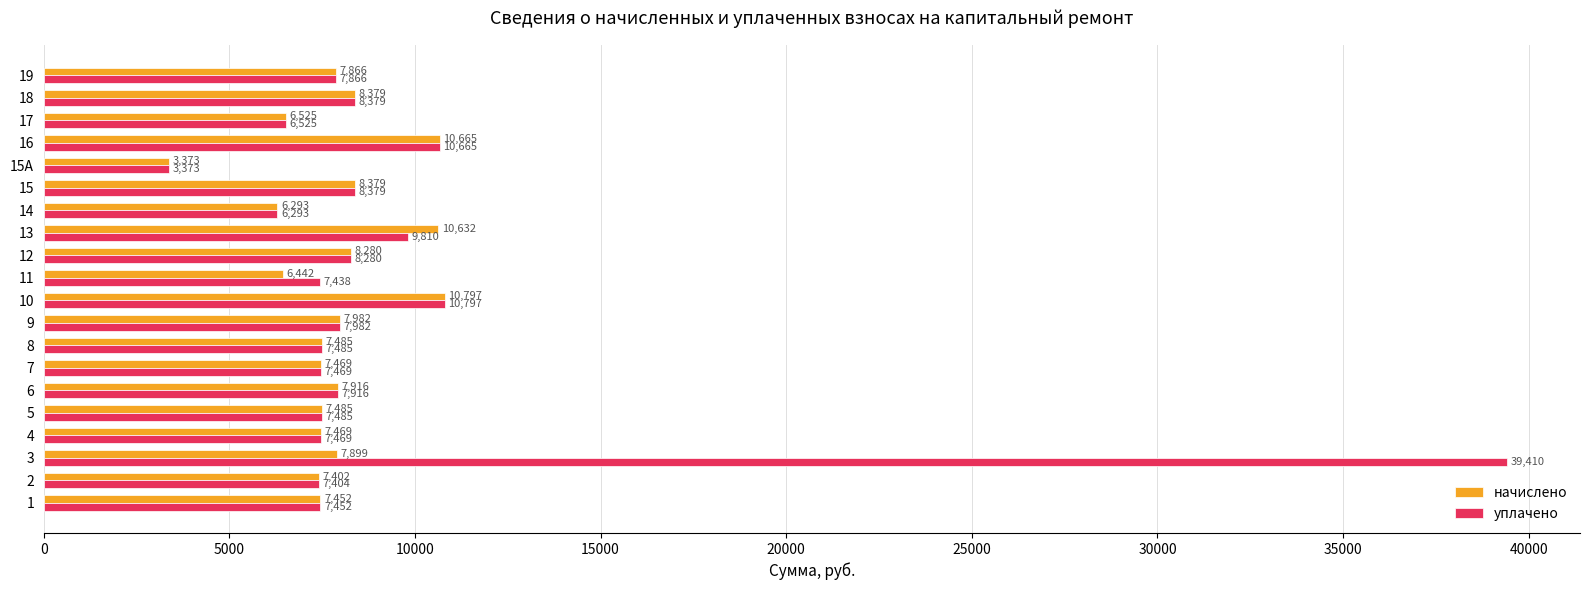

What are all the series names shown in the legend?

начислено, уплачено